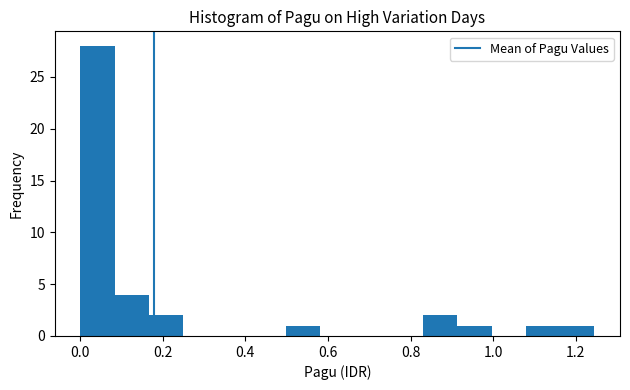

Reading left to right, list every bar in this chart as the range it spans on the x-axis followed by its height. Neither the bar edges nor the heights are printed on the chart, so give them approximately, as read against the axes.

0.00 to 0.08: 28
0.08 to 0.16: 4
0.16 to 0.24: 2
0.24 to 0.34: 0
0.34 to 0.42: 0
0.42 to 0.50: 0
0.50 to 0.58: 1
0.58 to 0.66: 0
0.66 to 0.74: 0
0.74 to 0.84: 0
0.84 to 0.92: 2
0.92 to 1.00: 1
1.00 to 1.08: 0
1.08 to 1.16: 1
1.16 to 1.24: 1